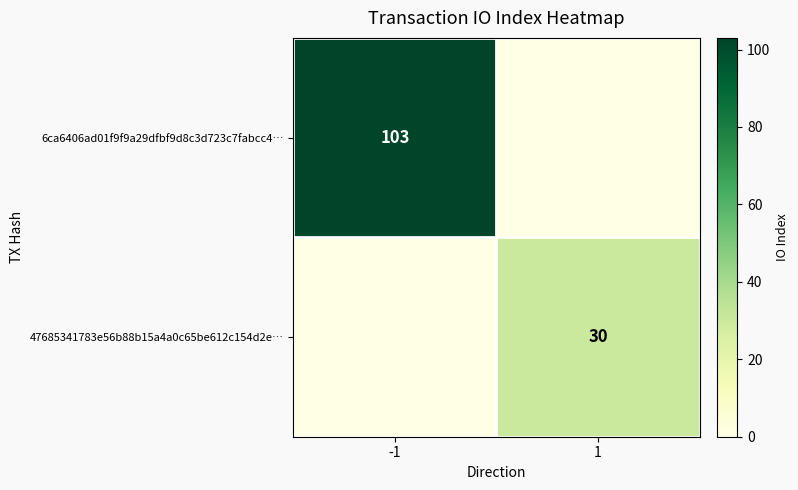

What is the total value across all series at 1?

30